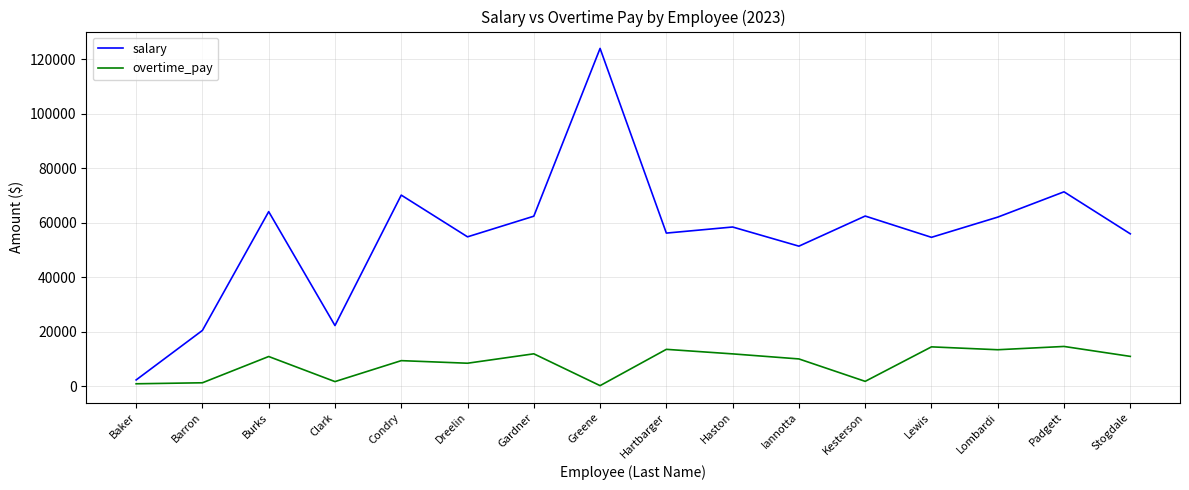

At how many categories does at least one series exceed 78081?

1